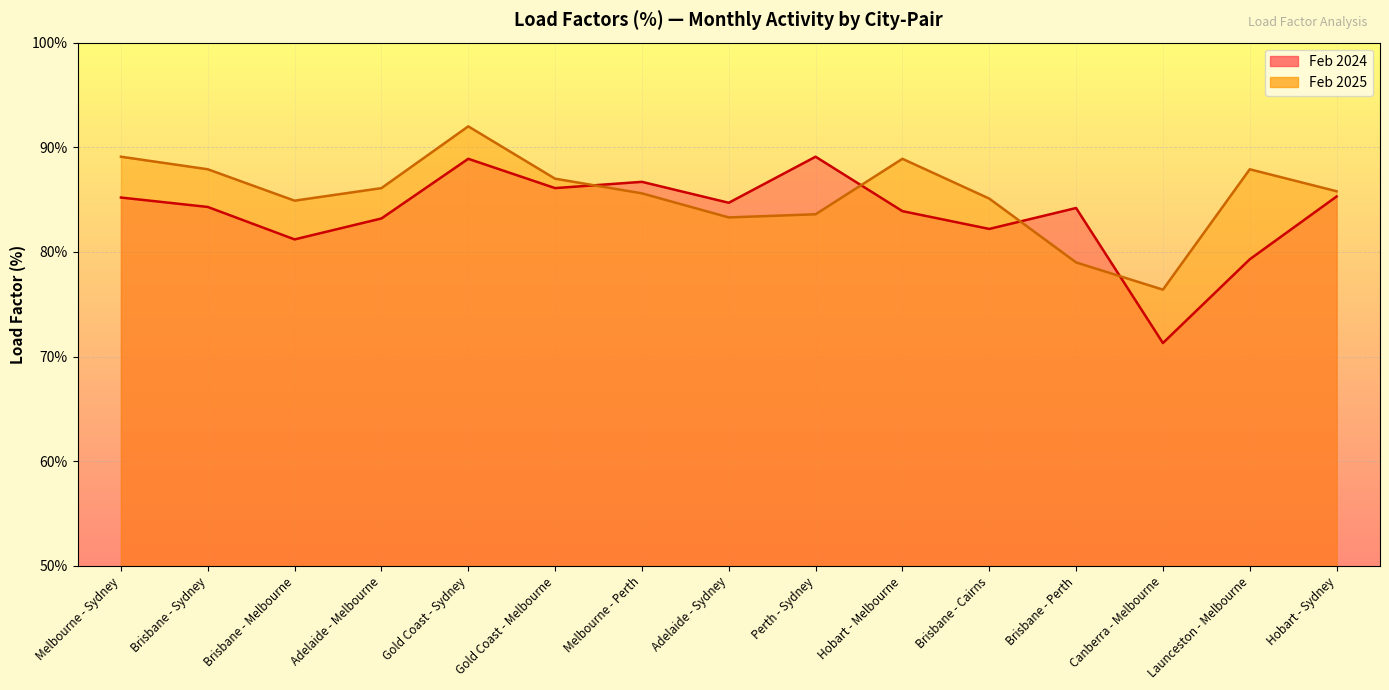

What is the highest value of the Feb 2025 series?

92.0